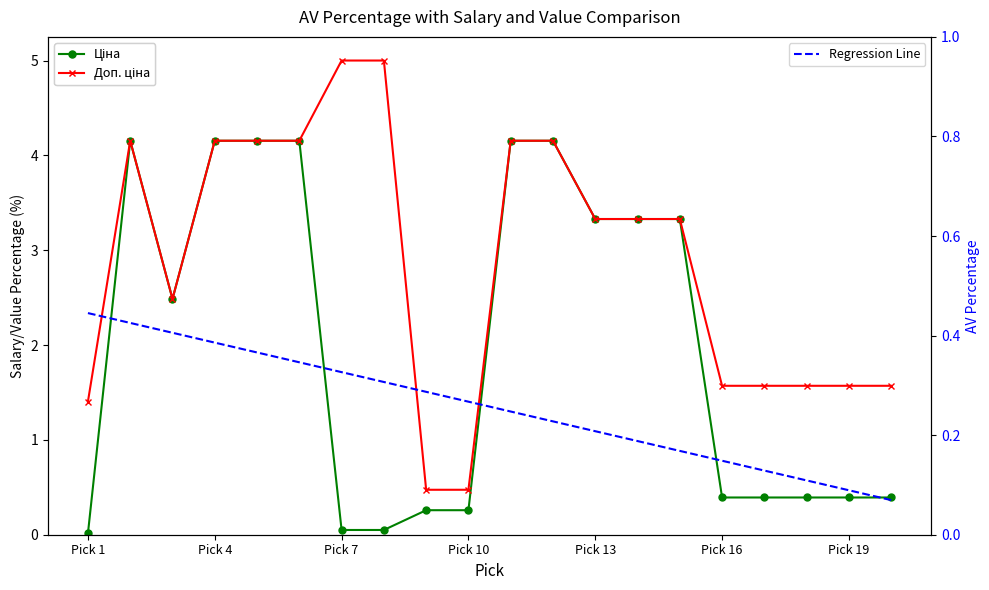

Which series changed the most between 14 and 16?

Ціна